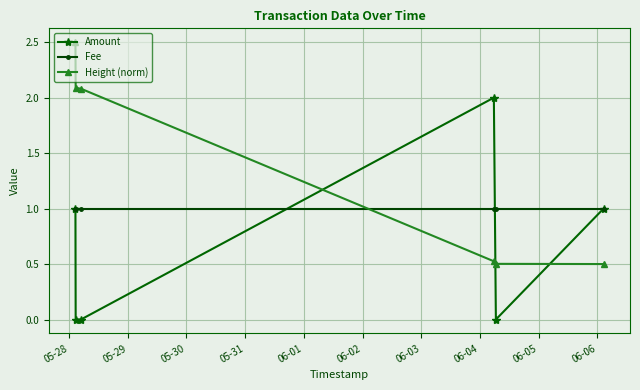

True or false: Fee and Amount intersect in this chart.

True